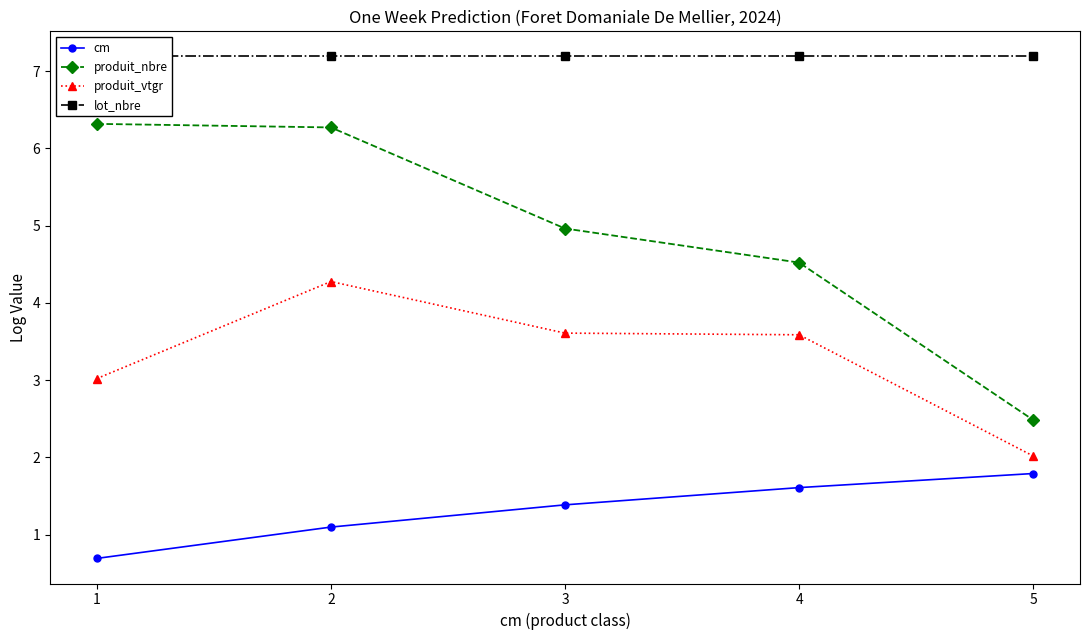

True or false: produit_nbre has more than 1 points higher than both neighbors.

False